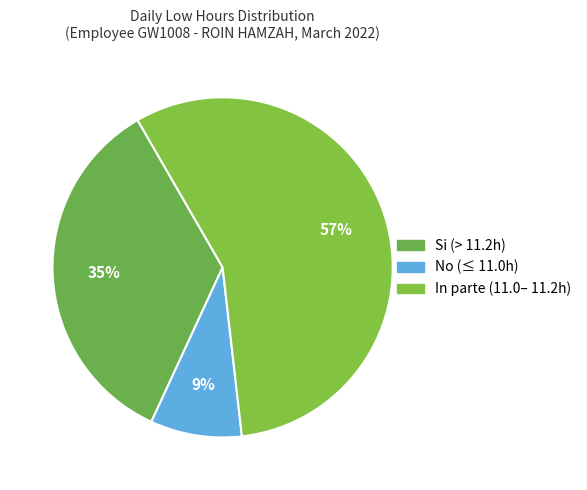

How many slices are in this pie chart?

3